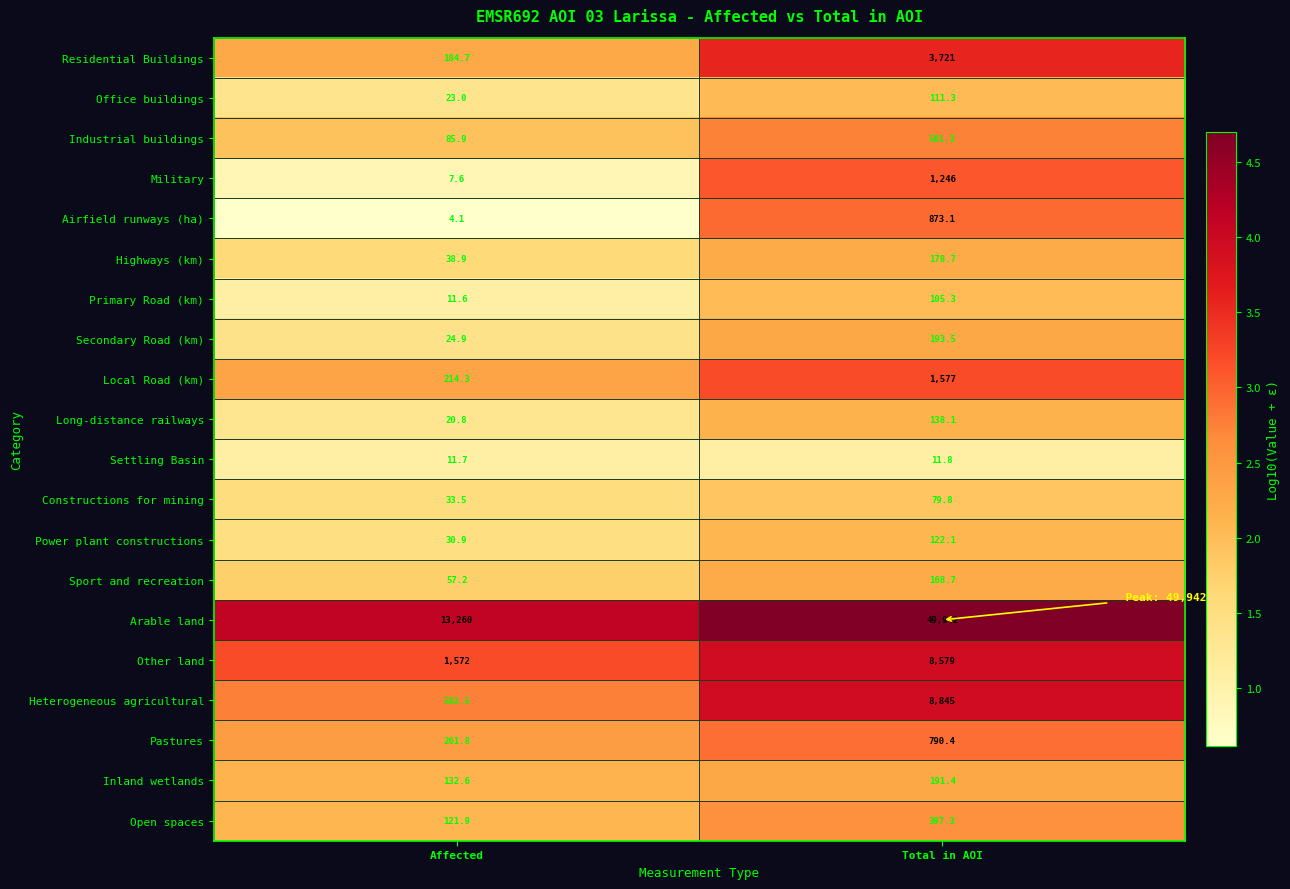

At which category does the chart reach its minimum across all series?

Affected